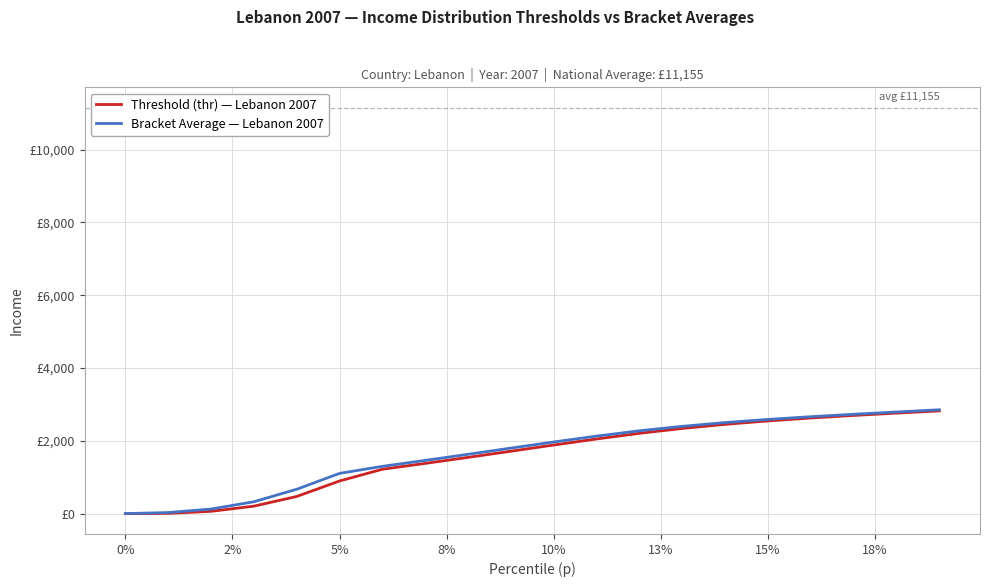

What are all the series names shown in the legend?

Threshold (thr) — Lebanon 2007, Bracket Average — Lebanon 2007